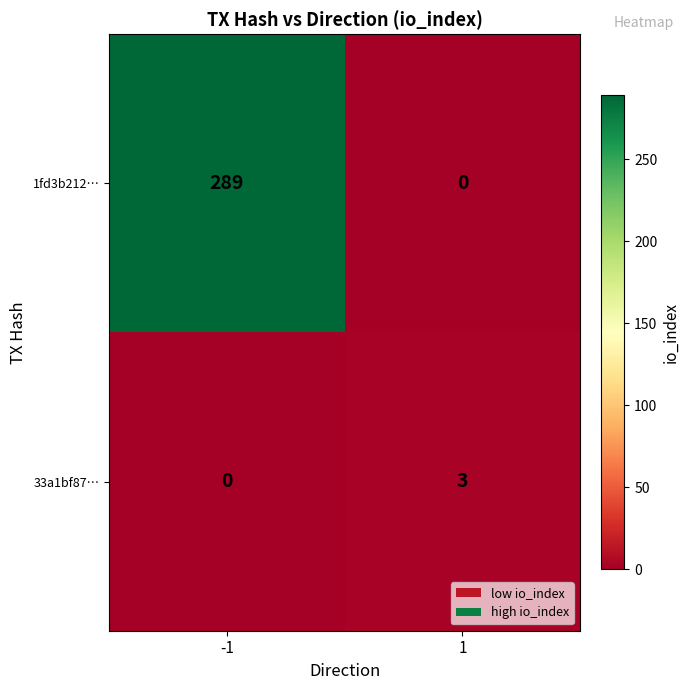

Rank the series by their average value, from highest to lowest.

1fd3b212…, 33a1bf87…